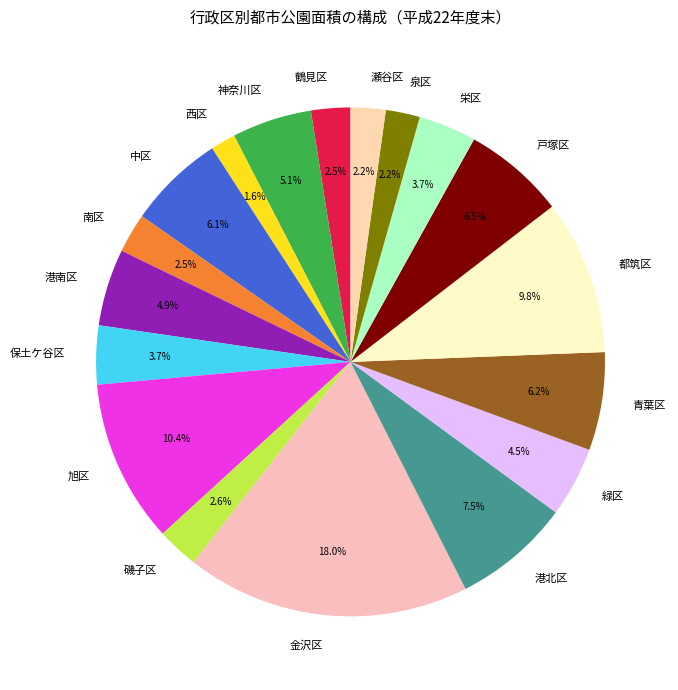

Is there any slice that represents more than half of the pie?

No